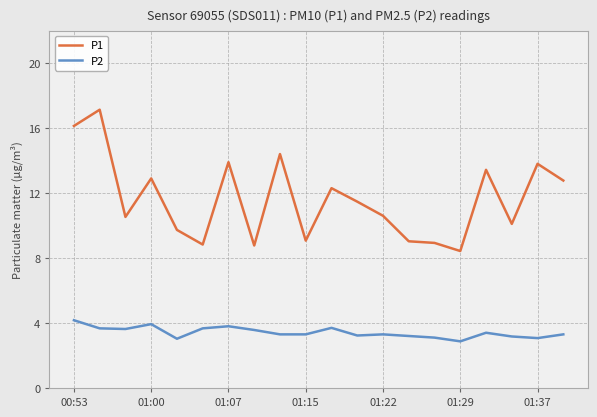

Which series has the largest range (max minus min)?

P1